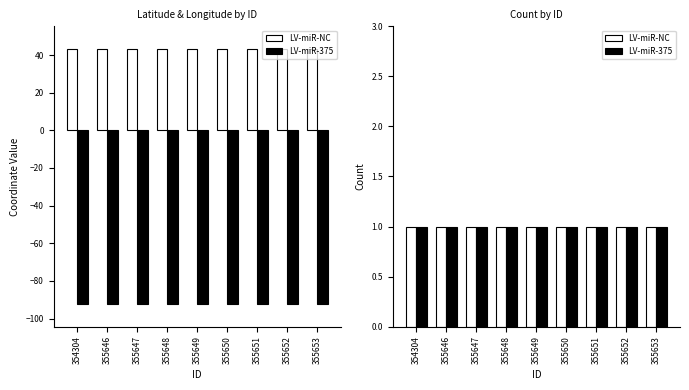

At which label is Longitude closest to -92?

355646